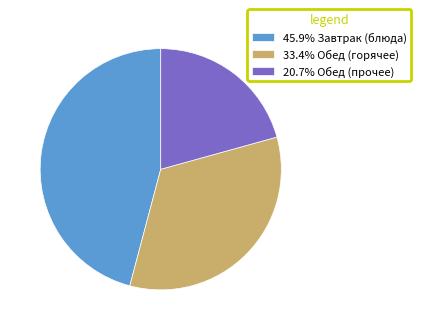

Combined, do 45.9% Завтрак (блюда) and 20.7% Обед (прочее) account for over 50%?

Yes